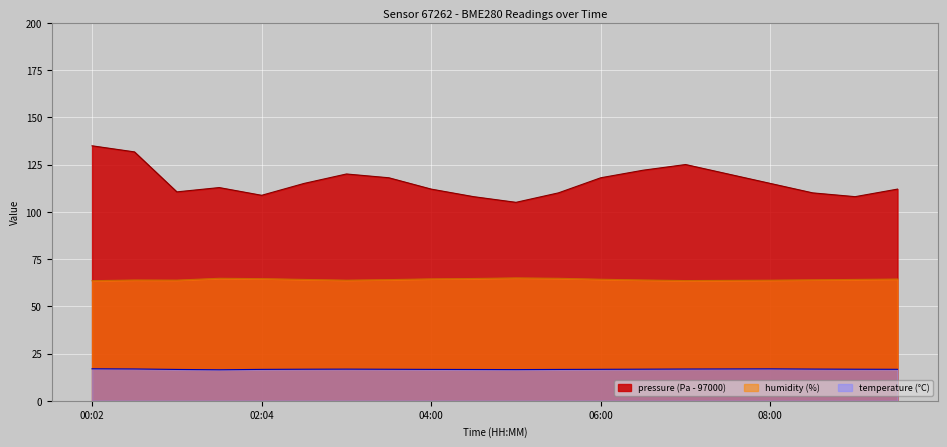

True or false: pressure has more than 0 points higher than both neighbors.

True